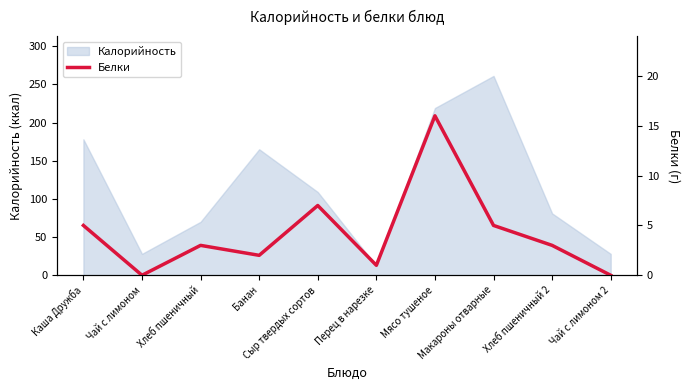

Where does the data first go above 3?

Каша Дружба